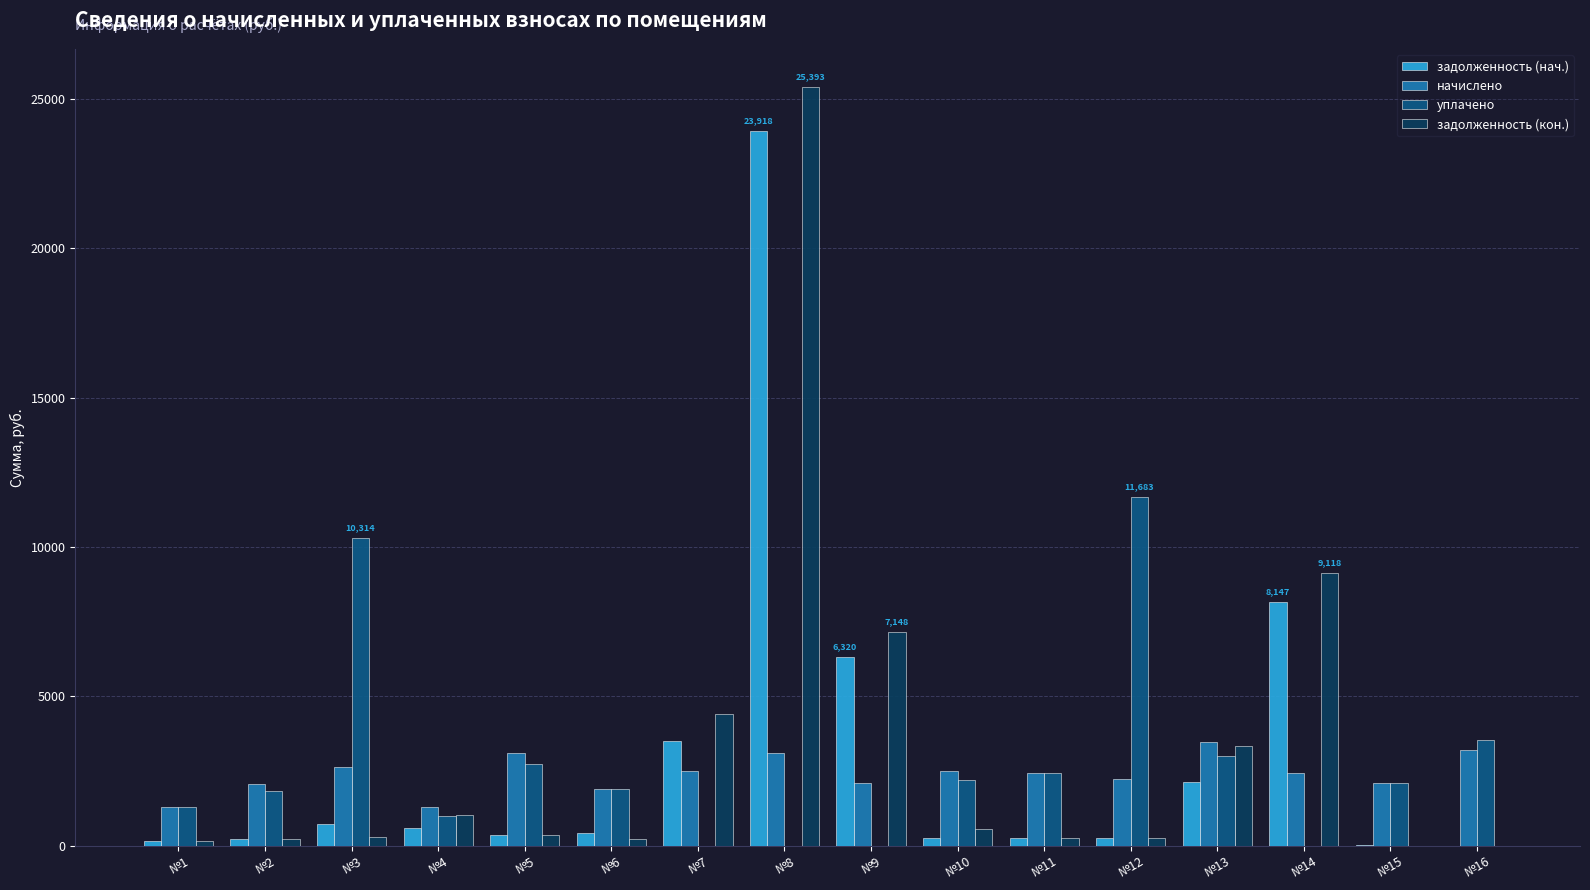

What is the sum of all начислено values?

38389.0